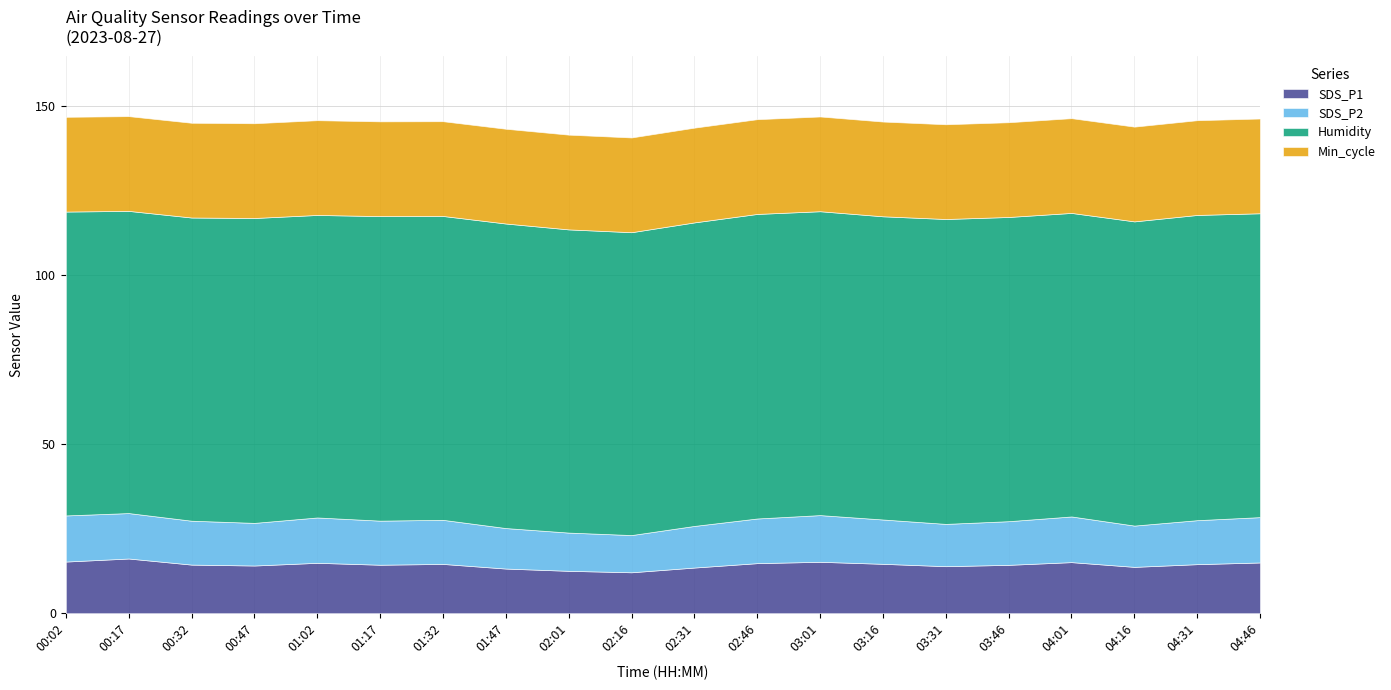

What is the value of the Min_cycle point at the 14th from the left?

28.0